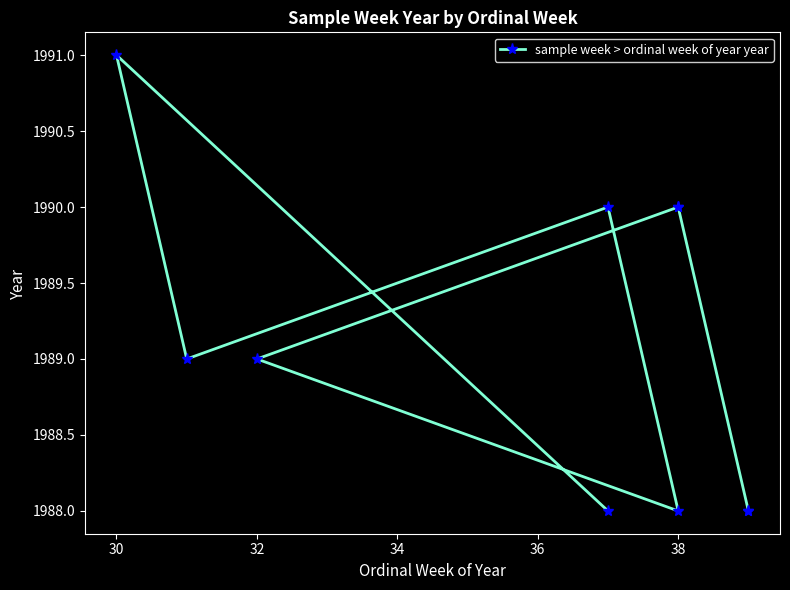

The chart shows a value of 431 at 9. True or false?

False